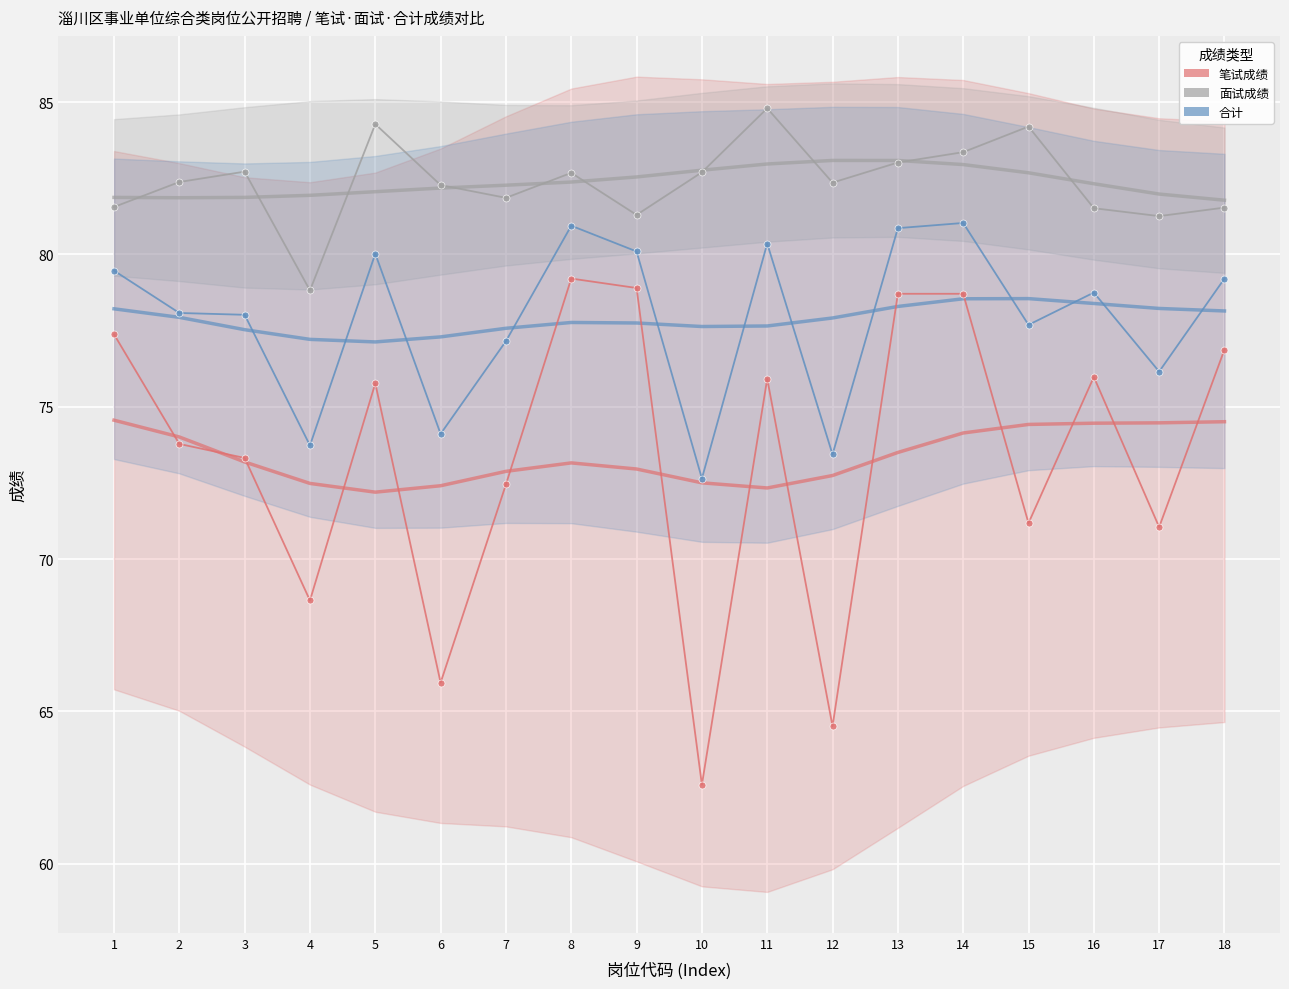

True or false: 合计 and 面试成绩 cross at least once.

False